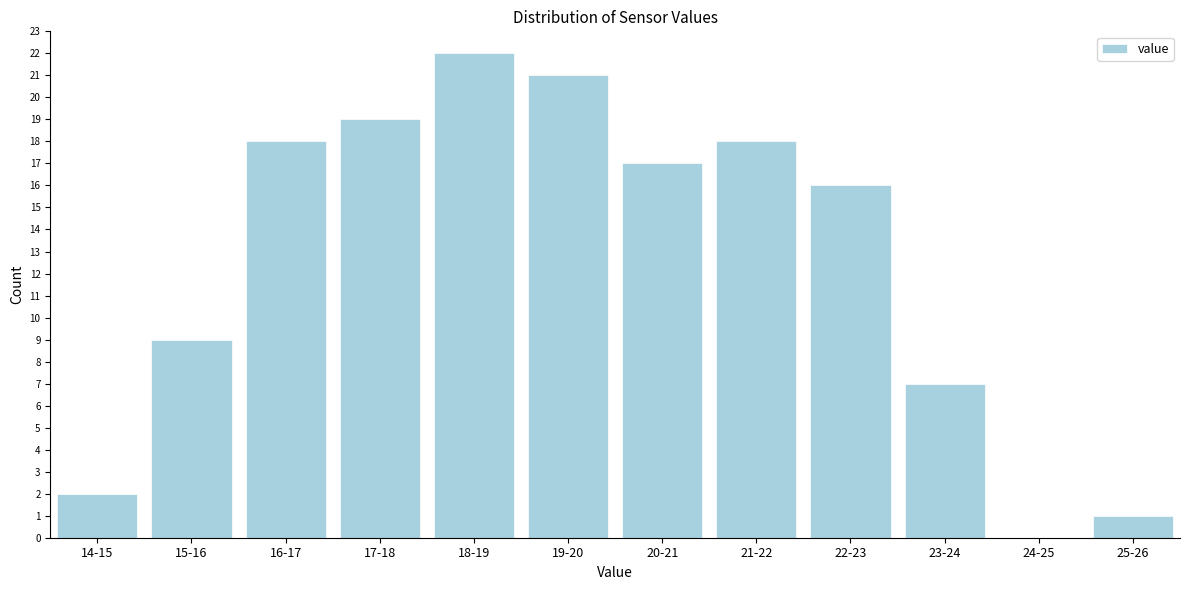

Reading left to right, list all the values displayed in this chart.

14-15=2	15-16=9	16-17=18	17-18=19	18-19=22	19-20=21	20-21=17	21-22=18	22-23=16	23-24=7	24-25=0	25-26=1